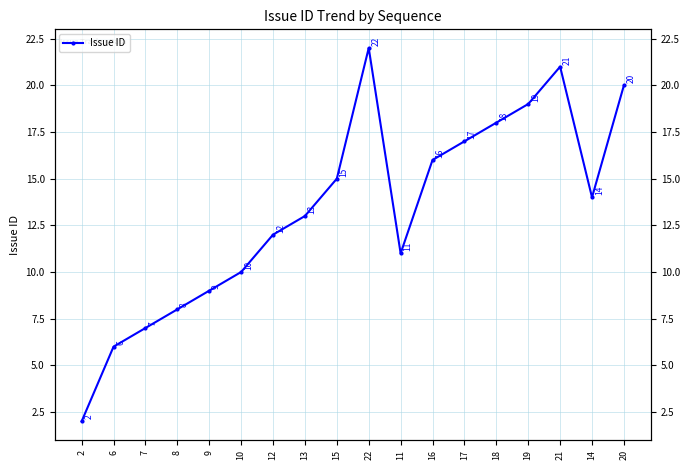

Reading left to right, what are all the values shown in this chart?

2=2	6=6	7=7	8=8	9=9	10=10	12=12	13=13	15=15	22=22	11=11	16=16	17=17	18=18	19=19	21=21	14=14	20=20